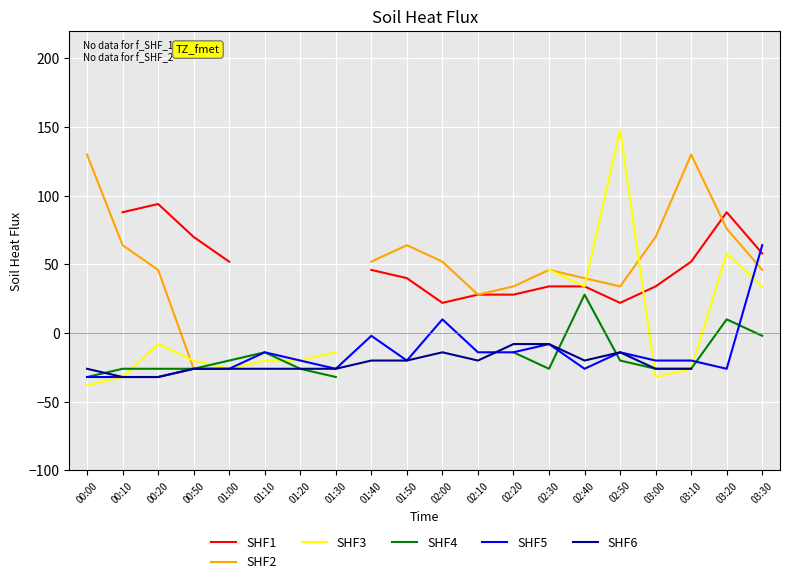

What is the label of the 14th point from the left?

02:30